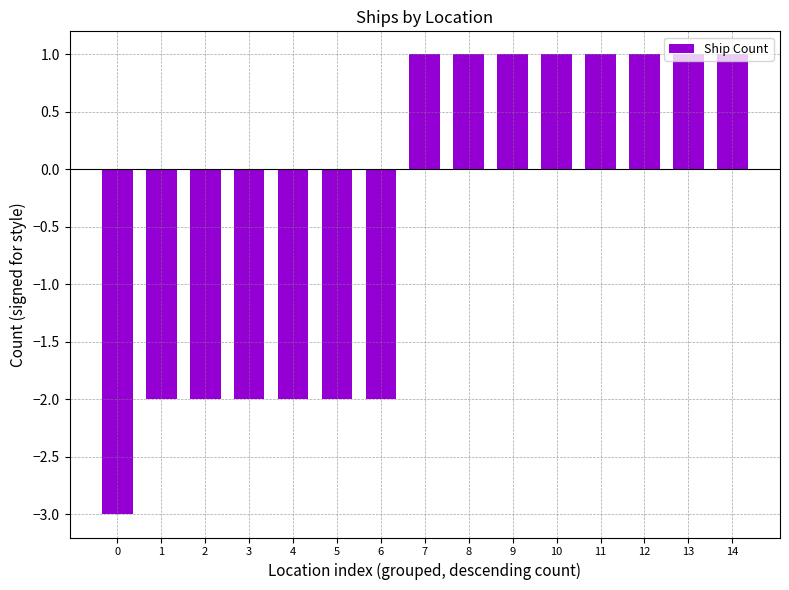

The chart shows a value of -3 at 1. True or false?

False